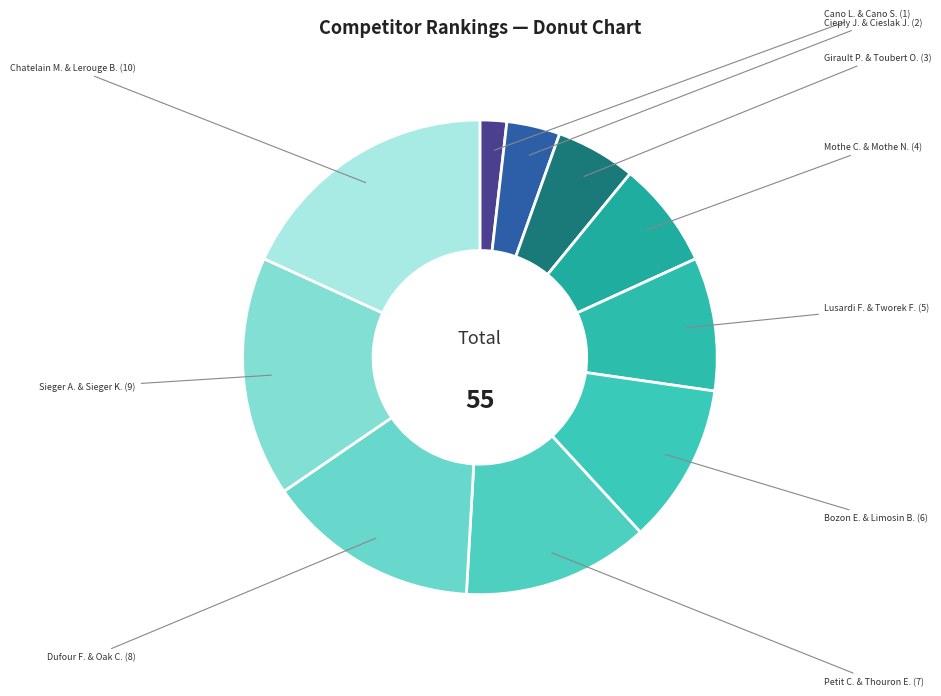

Which category has the biggest portion of the pie?

Chatelain Mathieu and Lerouge Benoit